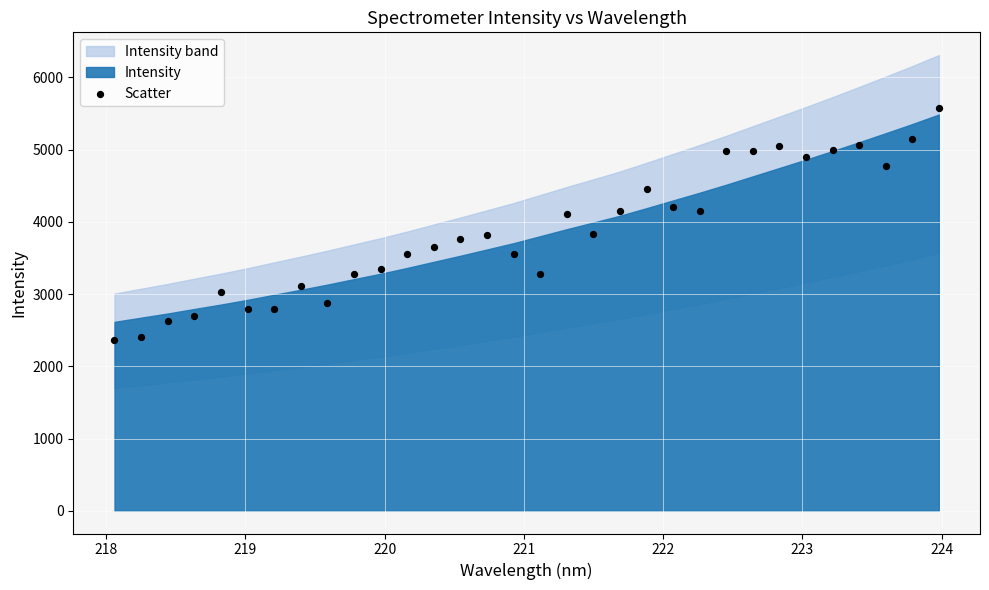

What is the range of Y values (max minus min)?

3214.8